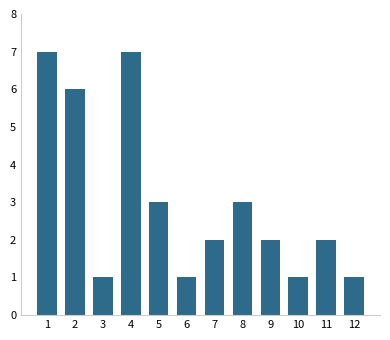

Reading left to right, list all the values displayed in this chart.

1=7	2=6	3=1	4=7	5=3	6=1	7=2	8=3	9=2	10=1	11=2	12=1